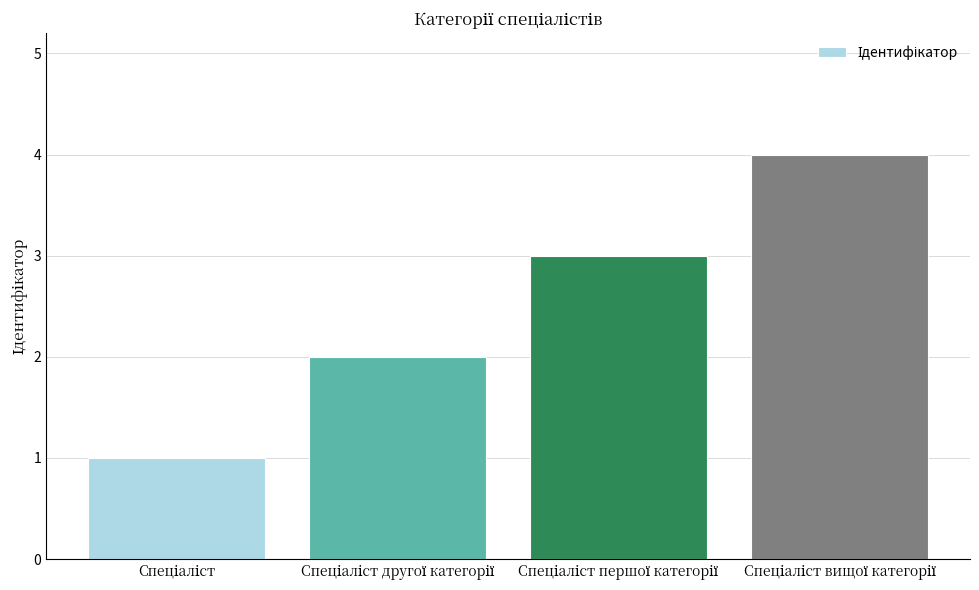

What is the sum of all values?

10